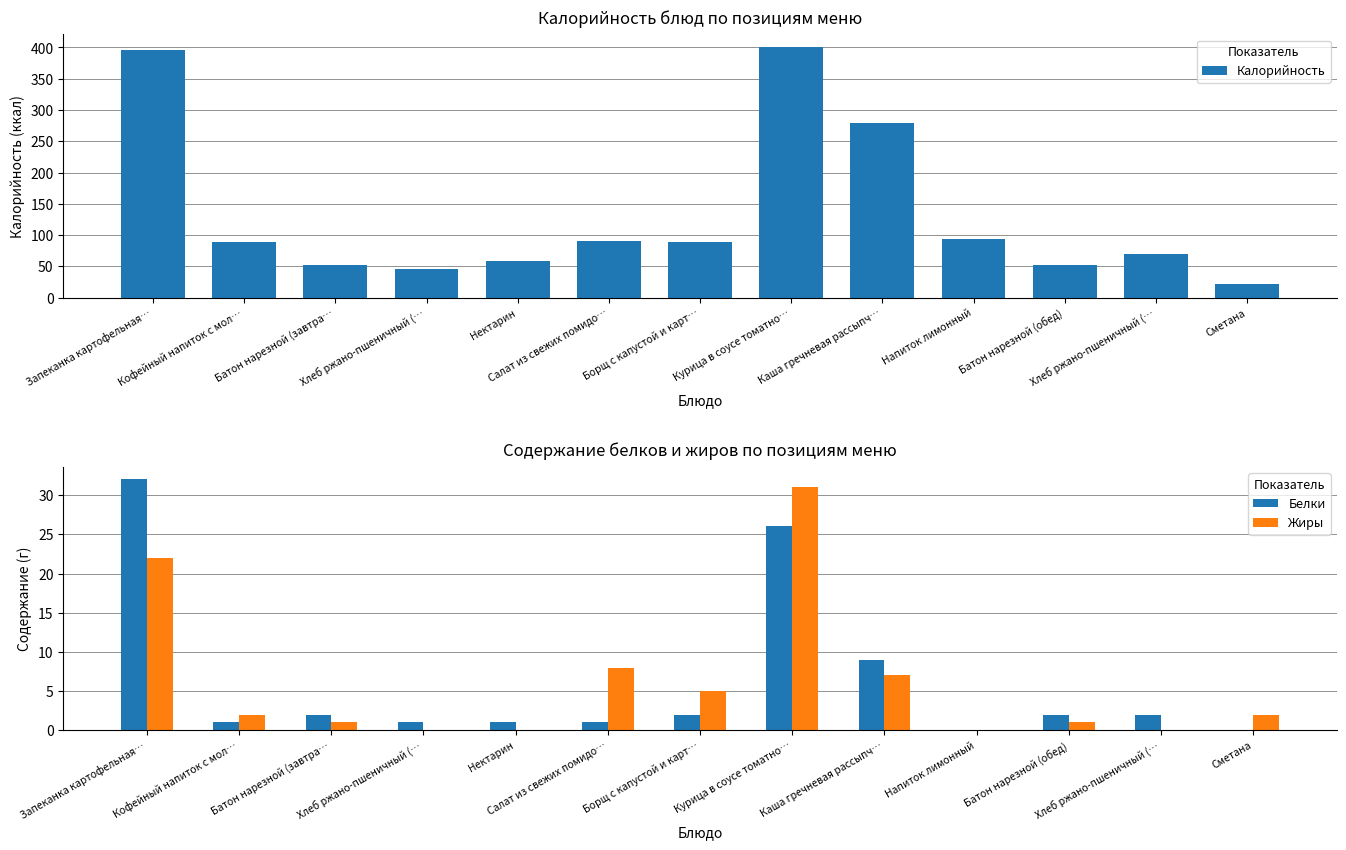

At which label is Жиры closest to 15?

Запеканка картофельная…